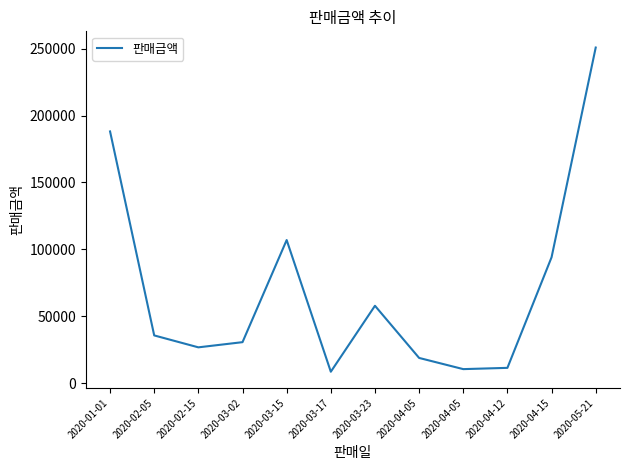

What is the sum of the values at 2020-02-05 and 2020-03-23?

93440